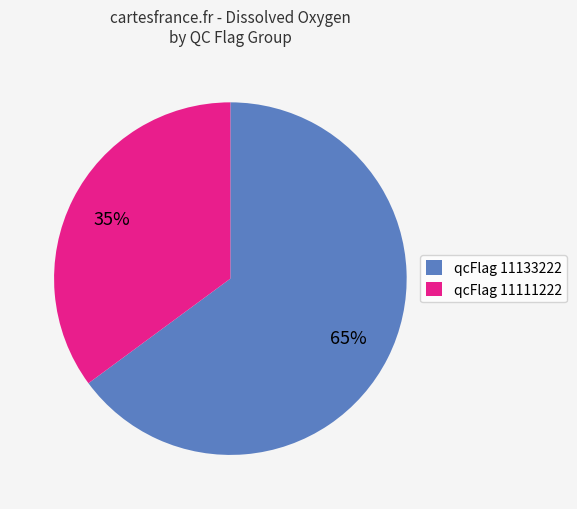

Which slice is the largest?

qcFlag 11133222